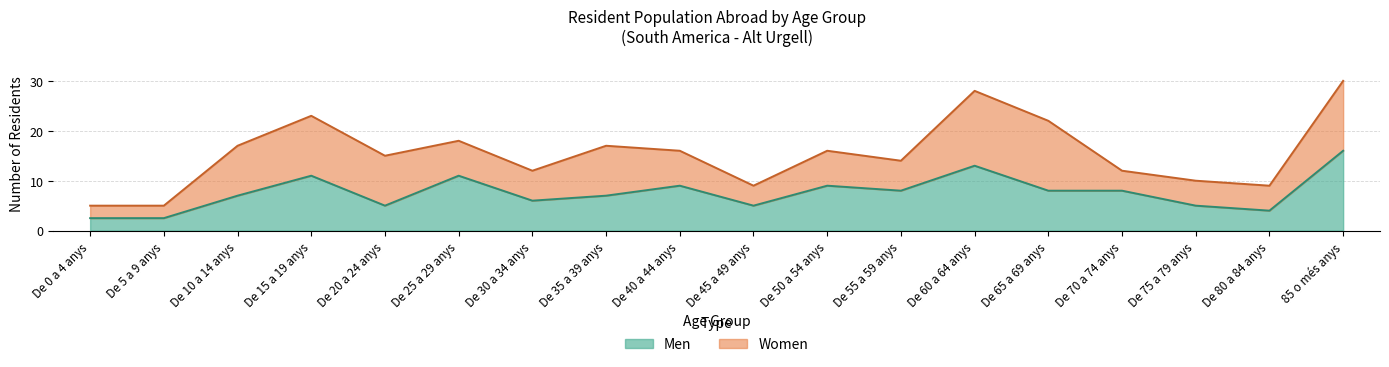

What is the change in value from De 25 a 29 anys to De 35 a 39 anys?

-4.0